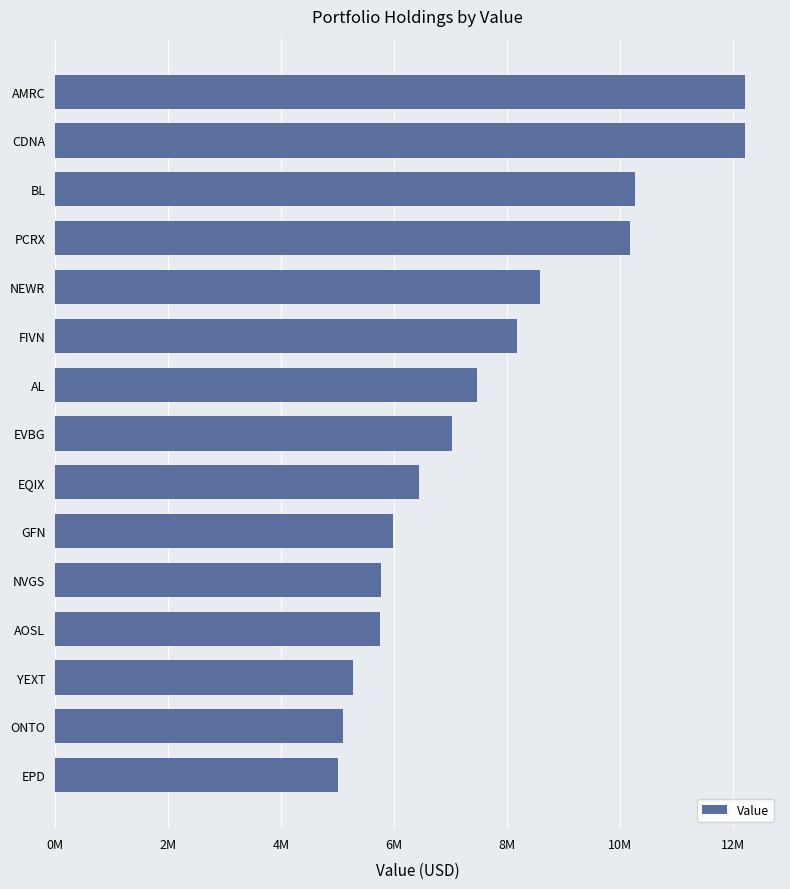

Are the bars horizontal?

Yes